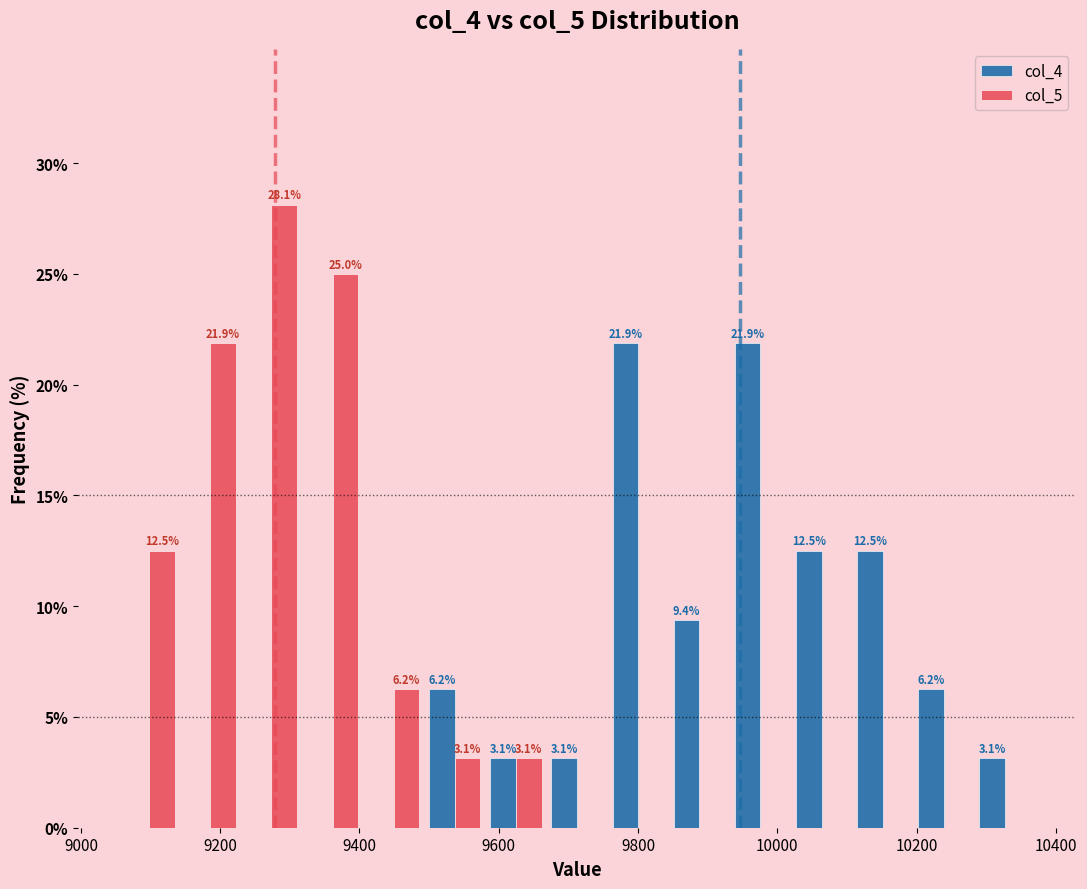

In the col_5 series, which range on the x-axis has the tallest bar?

9220 to 9320